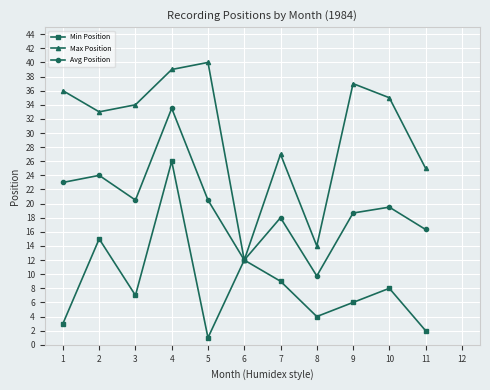

True or false: Avg Position has more than 2 interior local peaks.

True